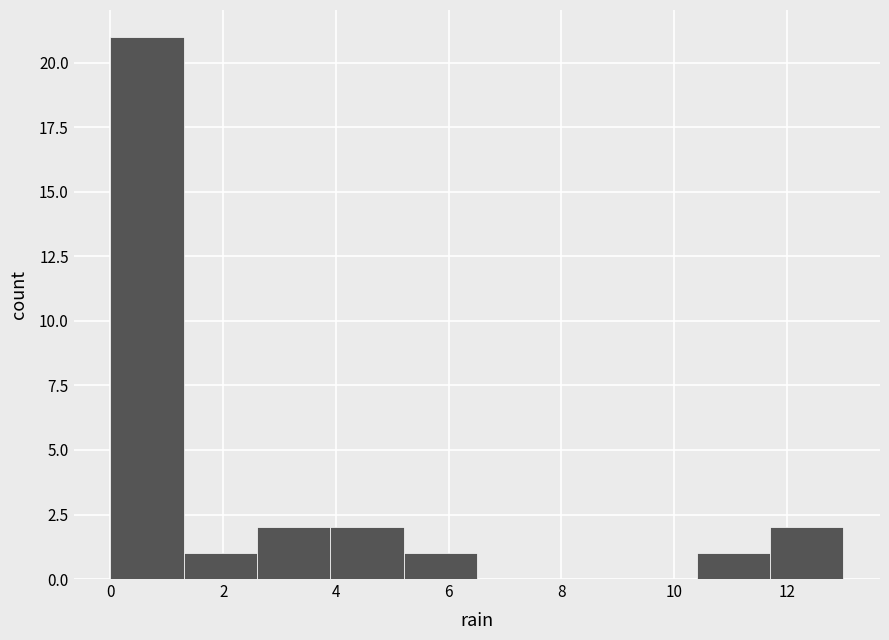

Over which range of the x-axis is the bar tallest?

0.0 to 1.3